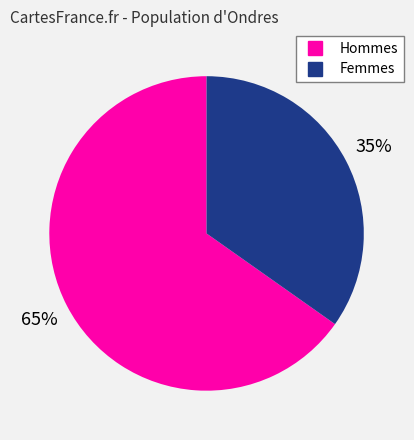

Does any single category account for the majority?

Yes